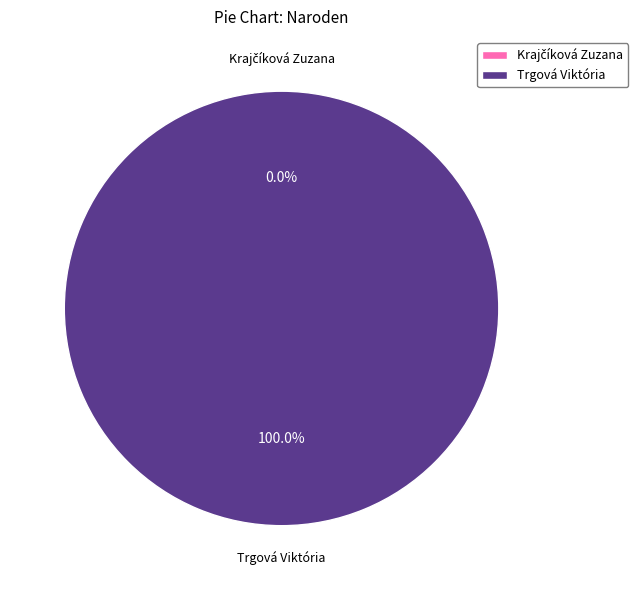

What is the largest slice in the pie chart?

Trgová Viktória